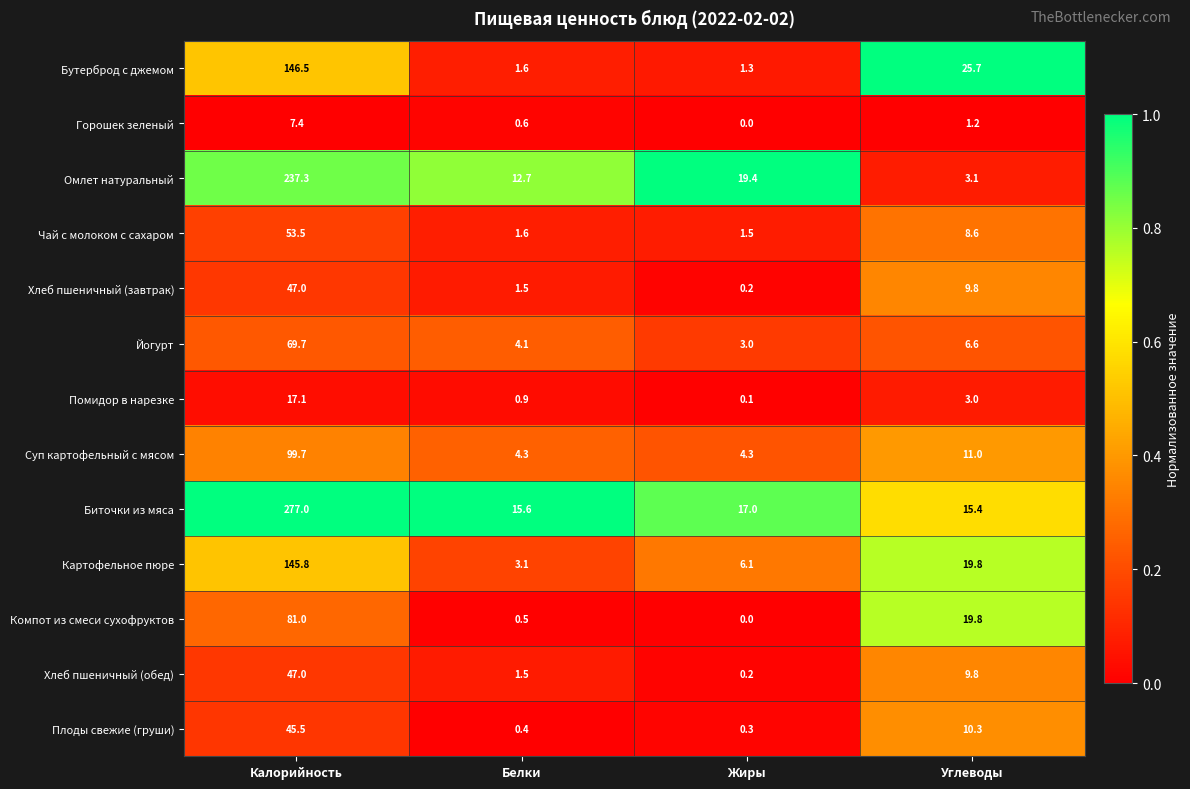

What is the sum of the Бутерброд с джемом values at Углеводы and Белки?

27.3